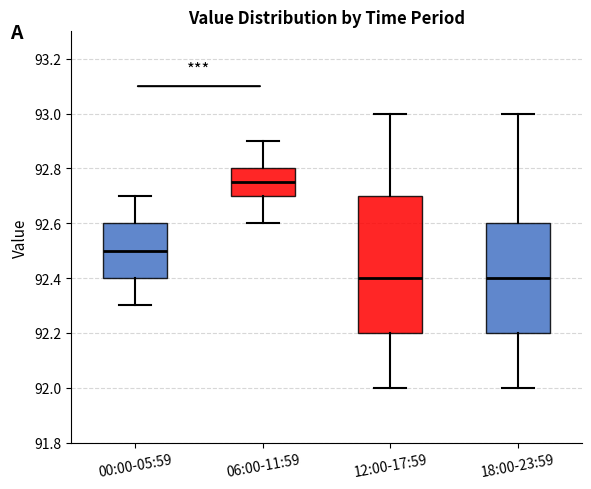

Which box's median line is the highest?

06:00-11:59